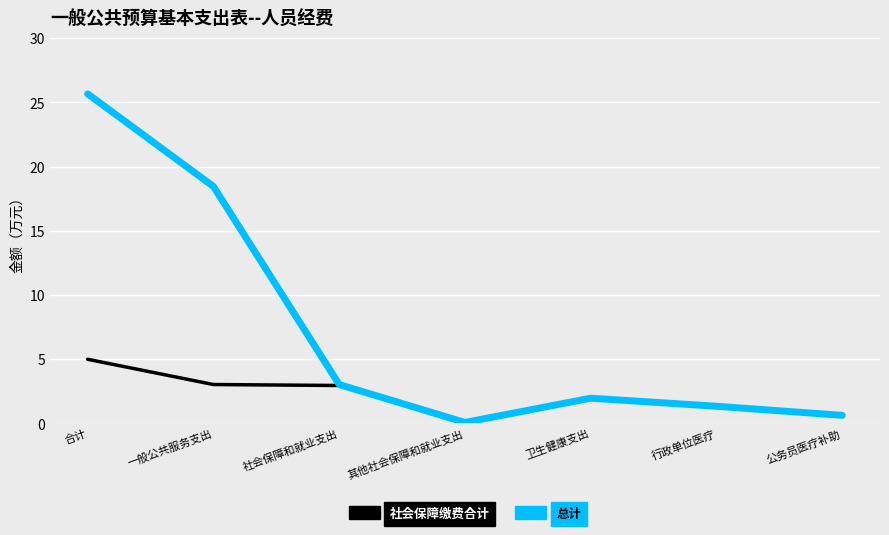

Between 社会保障和就业支出 and 其他社会保障和就业支出, which series saw the biggest shift?

总计